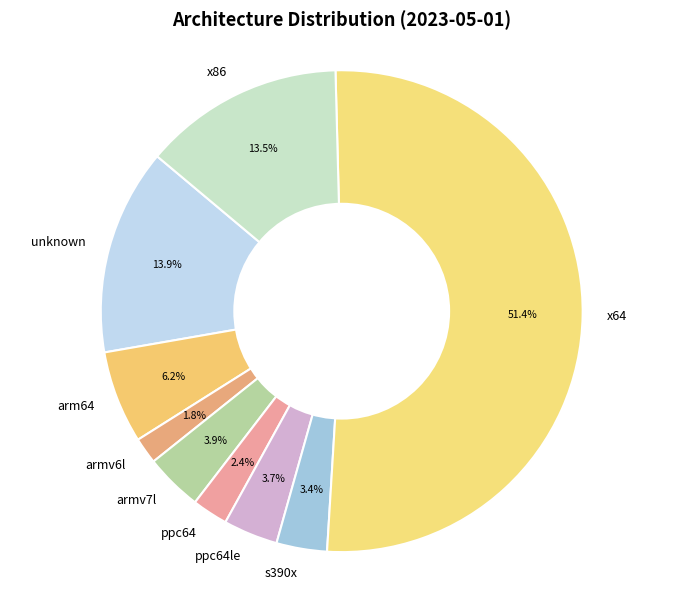

How many segments does this pie chart have?

9